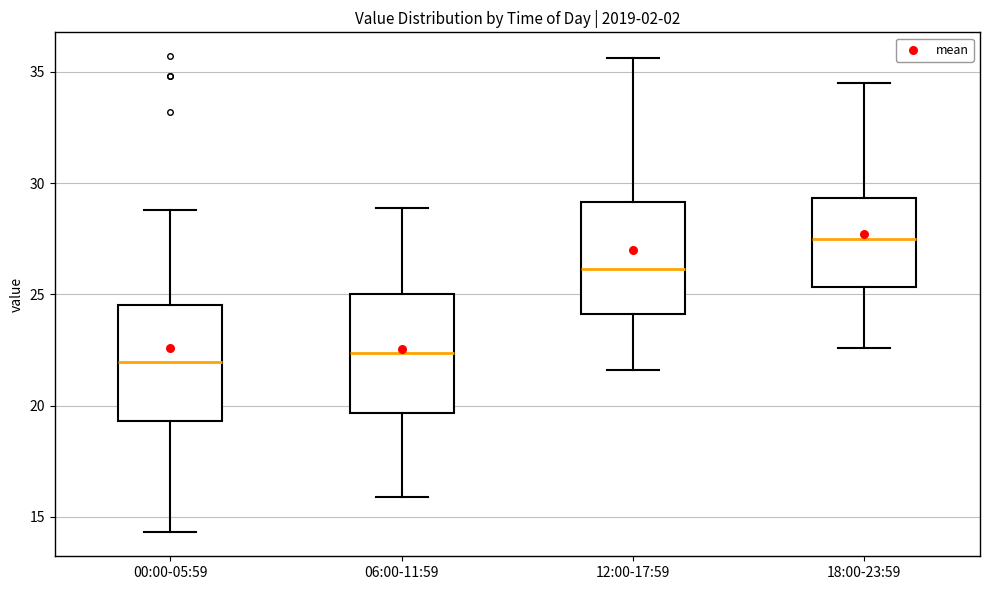

Reading left to right, transcribe this box plot: for each box, give where its median line is, the range the box spans, and where its two whiskers end, as read against the y-axis. The values are not printed on the chart, so give them approximately, as read against the axis.

00:00-05:59: median 22.0, box 19.5 to 24.5, whiskers 14.5 to 29.0
06:00-11:59: median 22.5, box 19.5 to 25.0, whiskers 16.0 to 29.0
12:00-17:59: median 26.0, box 24.0 to 29.0, whiskers 21.5 to 35.5
18:00-23:59: median 27.5, box 25.5 to 29.5, whiskers 22.5 to 34.5